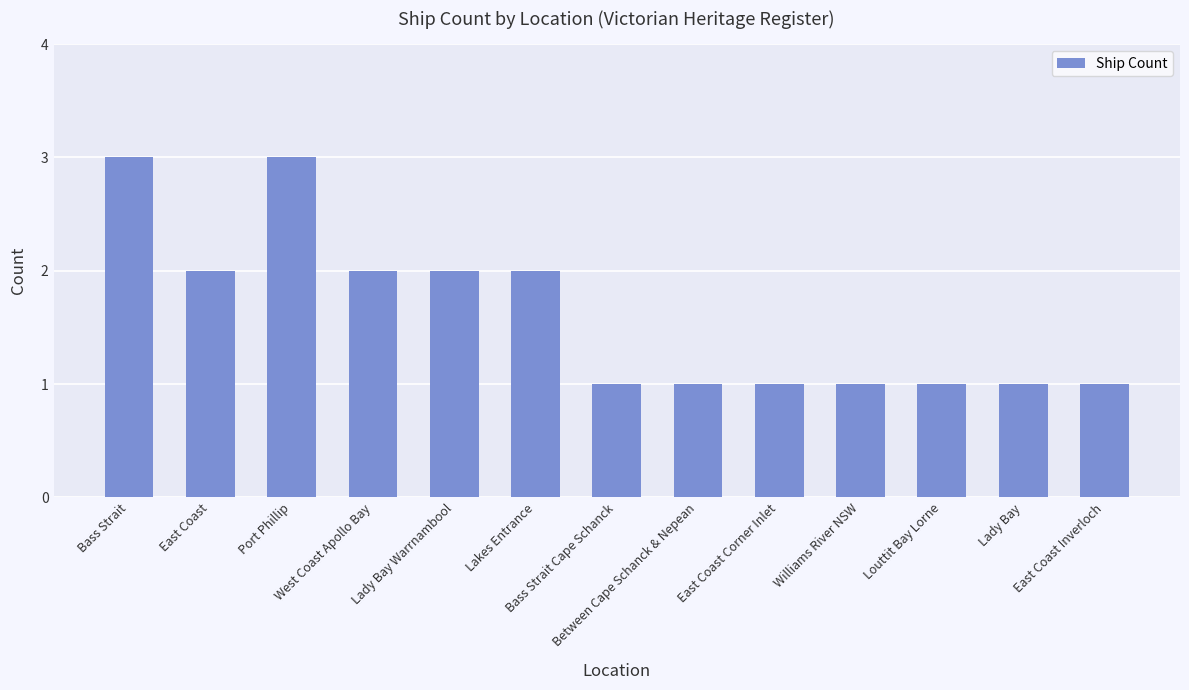

Is it true that the value at Lady Bay Warrnambool is 3?

False